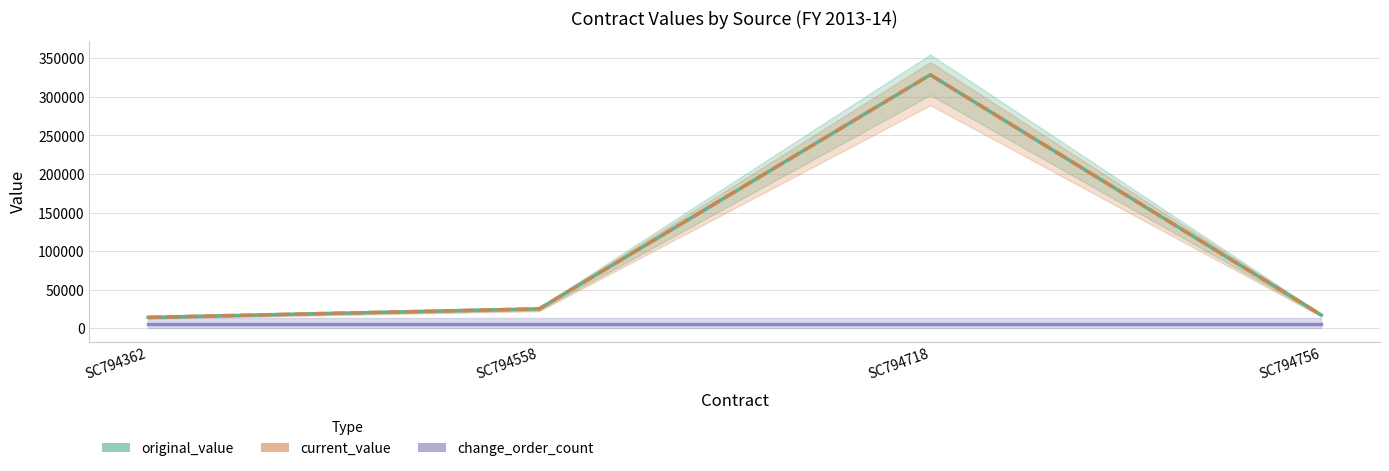

Between SC794756 and SC794718, which is larger?

SC794718